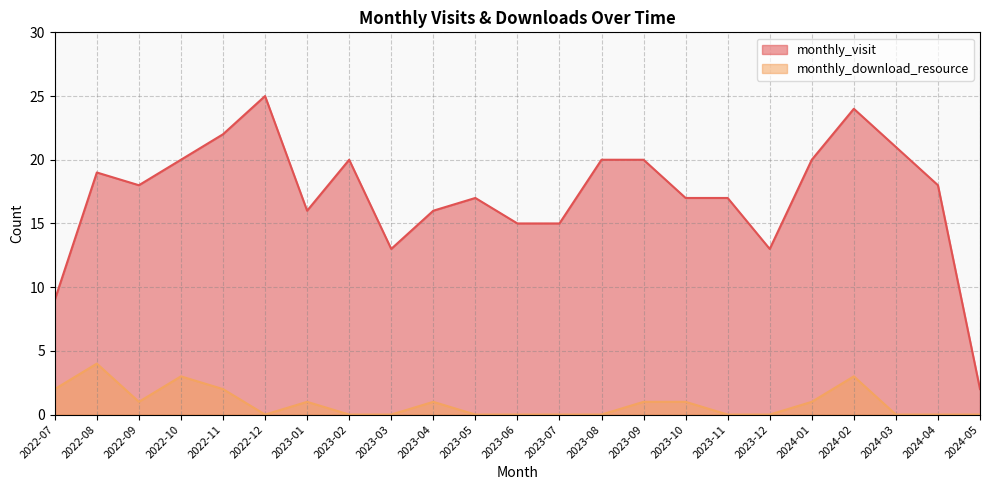

What is the label of the 5th point from the right?

2024-01